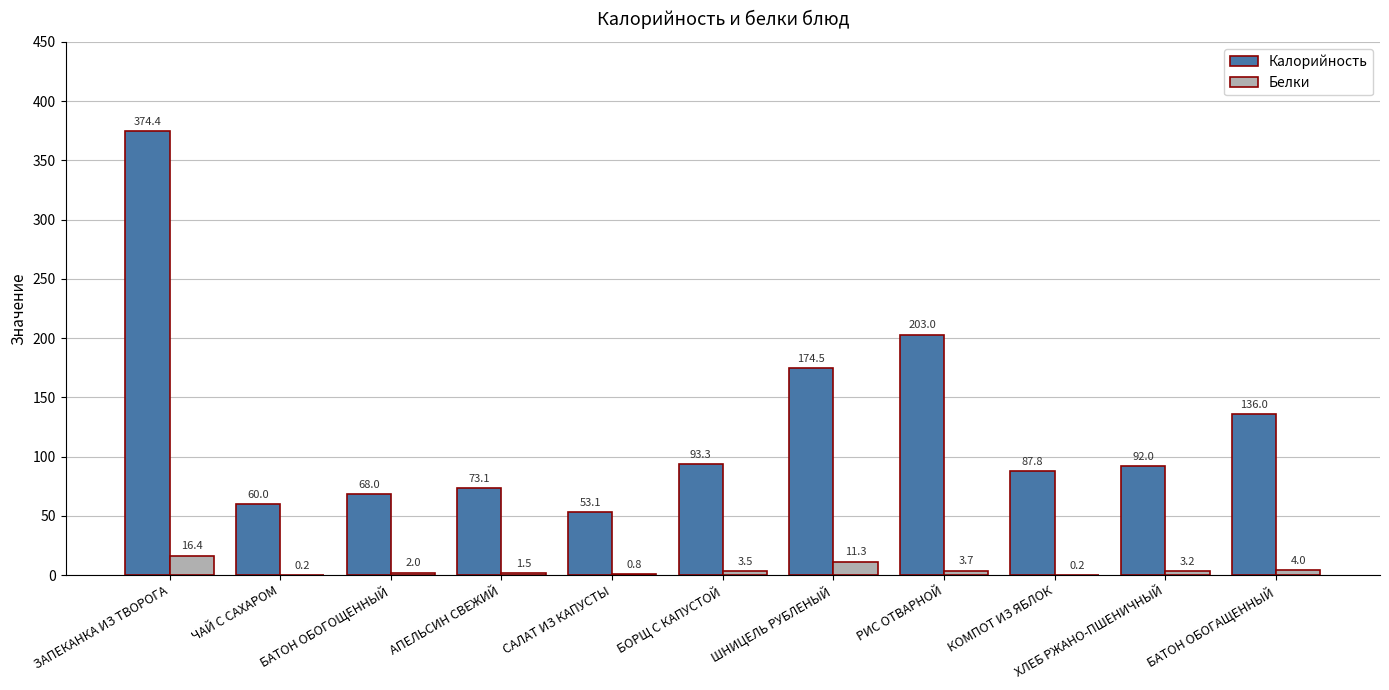

How many categories are shown in the chart?

11